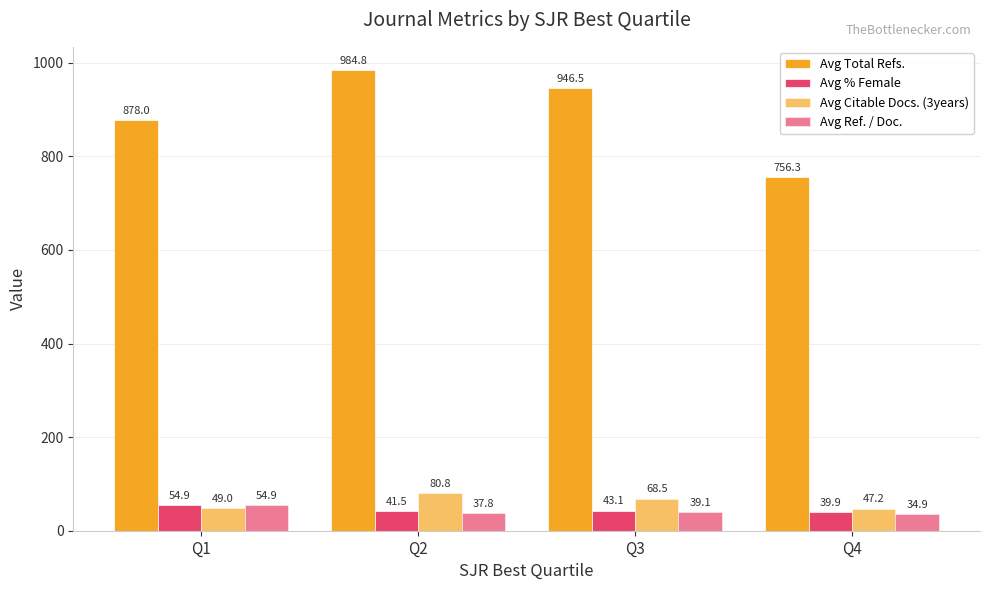

Reading left to right, what are all the values shown in this chart?

Avg Total Refs.: Q1=878.0	Q2=984.8	Q3=946.5	Q4=756.3
Avg % Female: Q1=54.9	Q2=41.5	Q3=43.1	Q4=39.9
Avg Citable Docs. (3years): Q1=49.0	Q2=80.8	Q3=68.5	Q4=47.2
Avg Ref. / Doc.: Q1=54.9	Q2=37.8	Q3=39.1	Q4=34.9